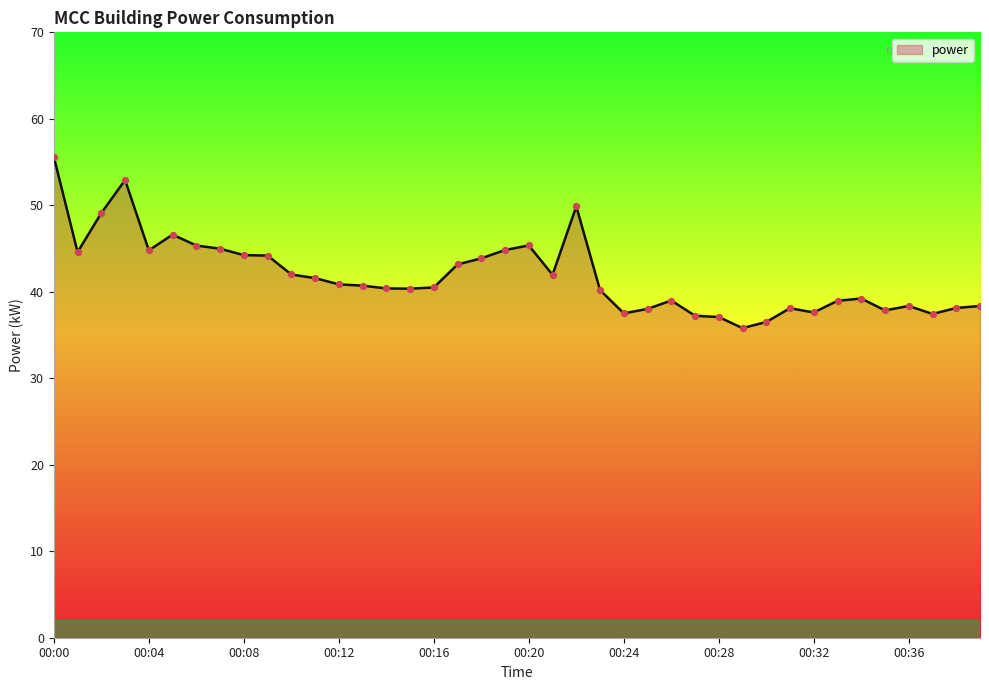

What is the maximum value shown in the chart?

55.6